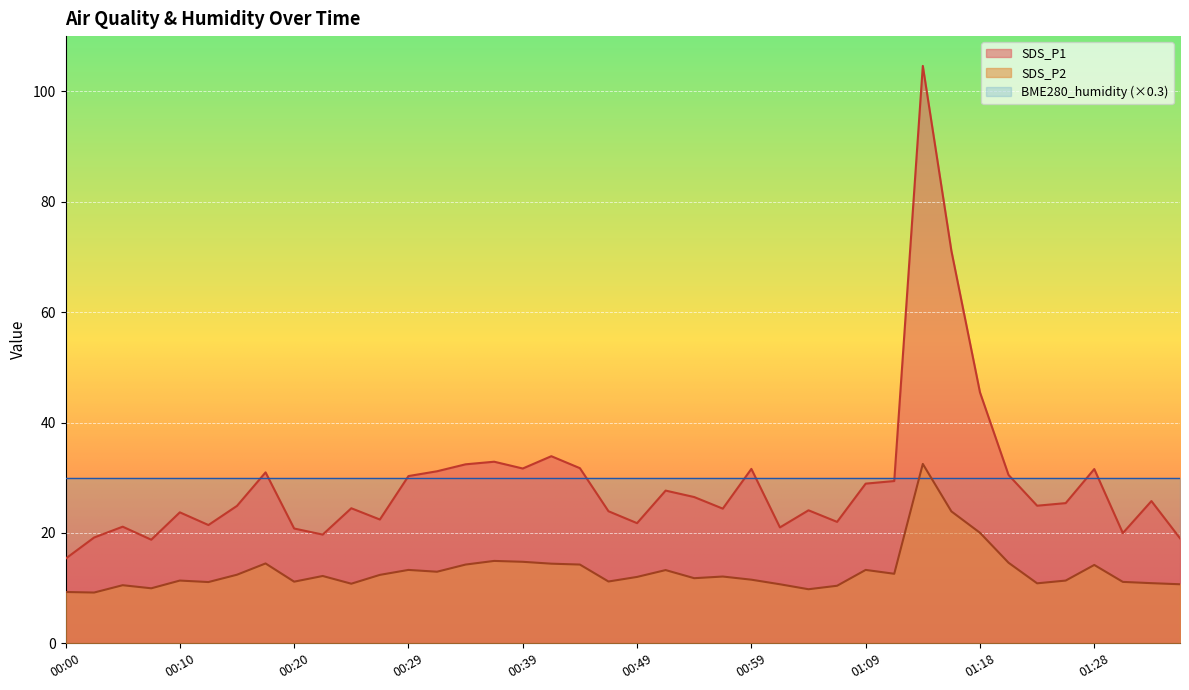

What is the average value of the SDS_P1 series?

29.2